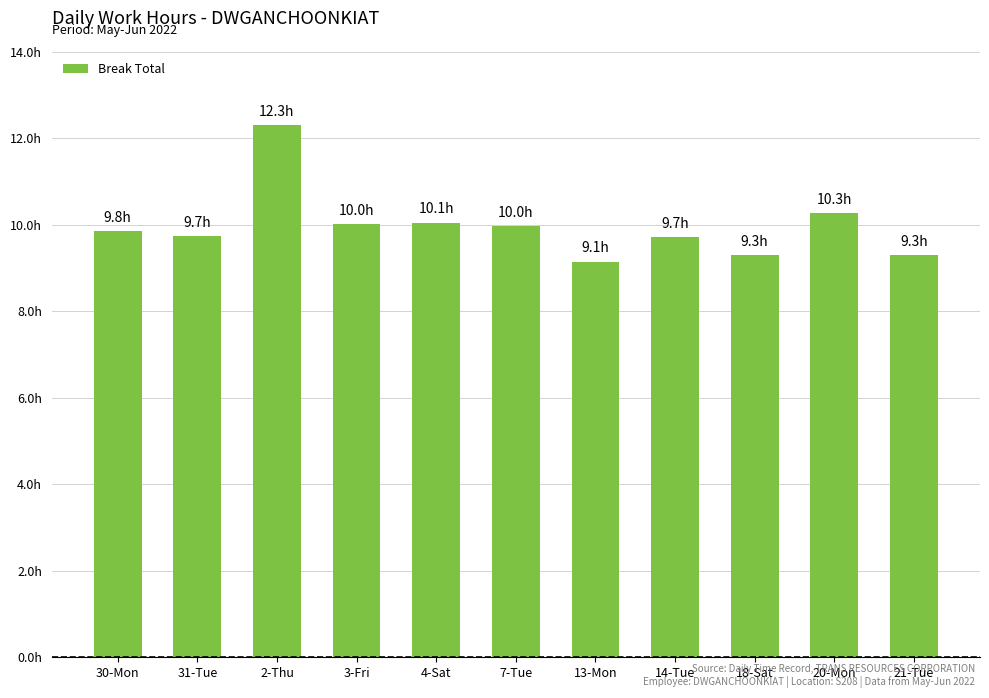

Between 18-Sat and 31-Tue, which is larger?

31-Tue